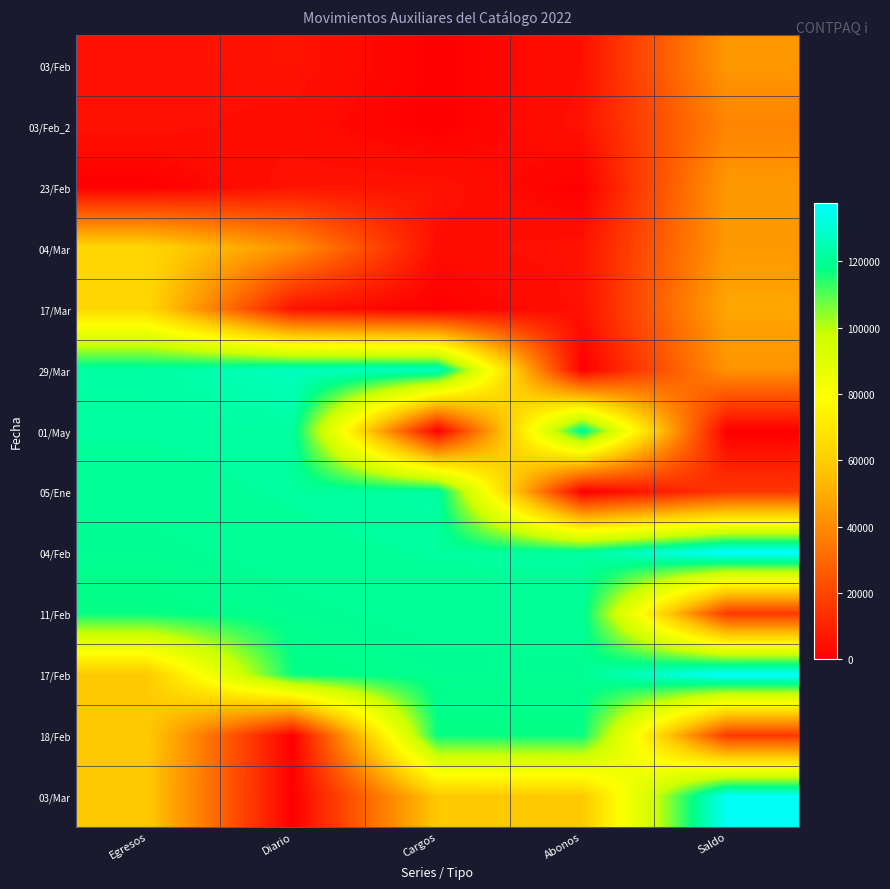

At how many categories does at least one series exceed 87489?

5